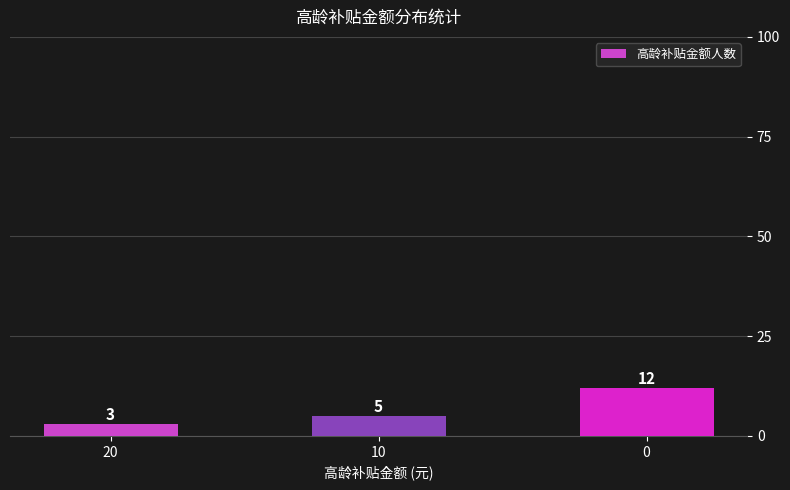

How many data points does each series have?

3